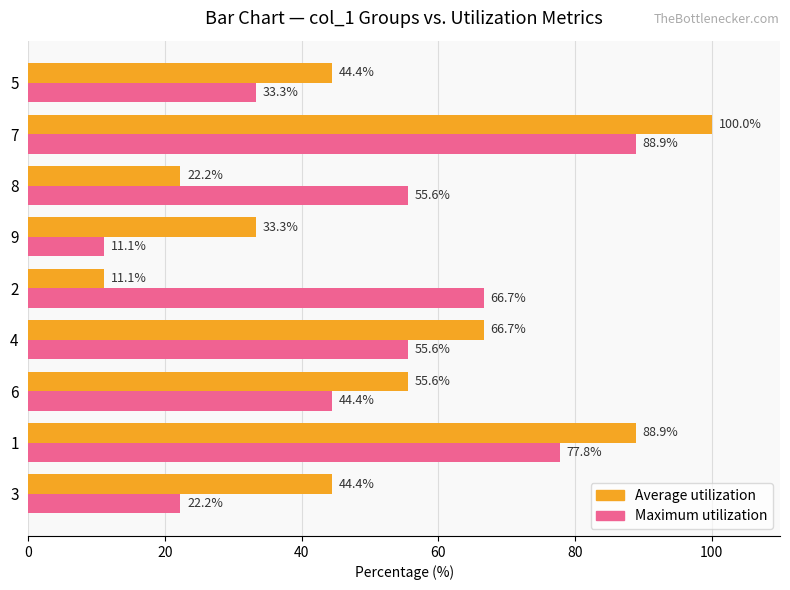

The Maximum utilization series shows 93.2 at 8. True or false?

False